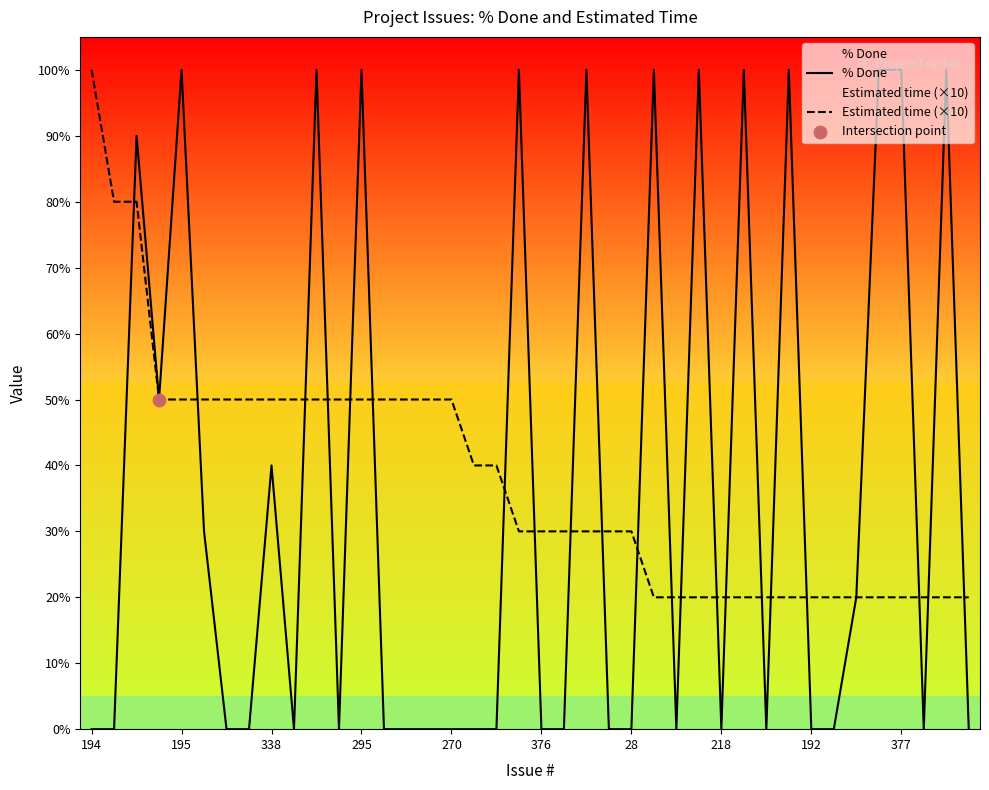

What is the total value across all series at 27?

120